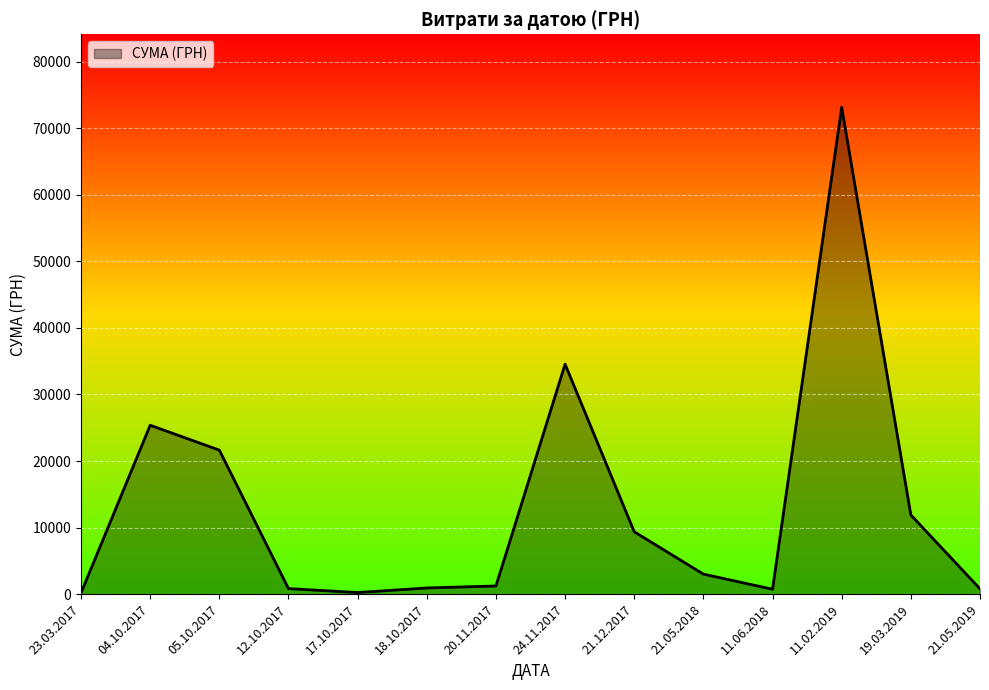

What position from the left is 21.12.2017?

9